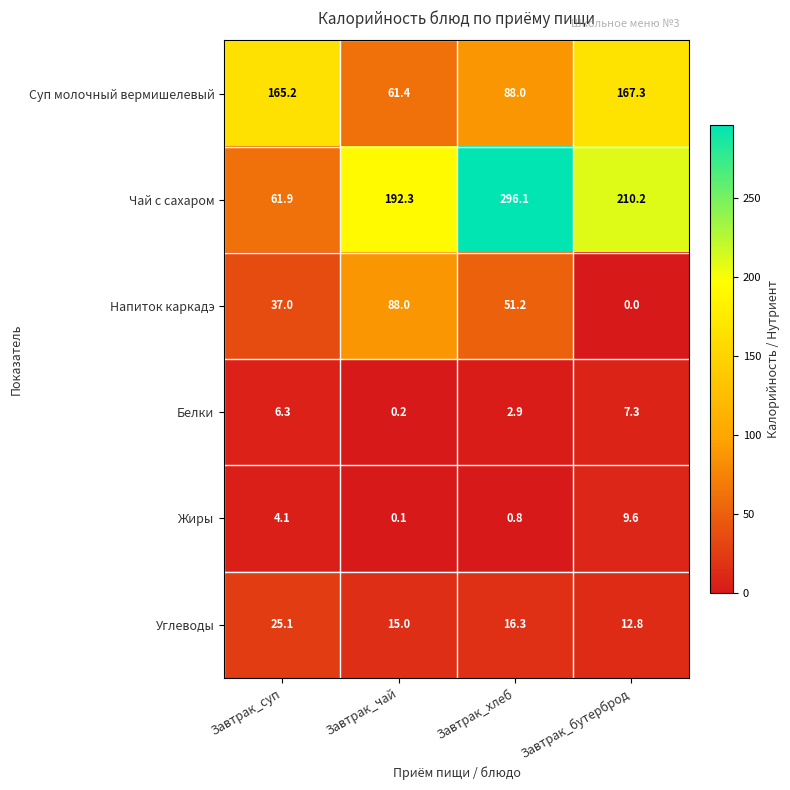

How many data points in Жиры are less than 4?

2